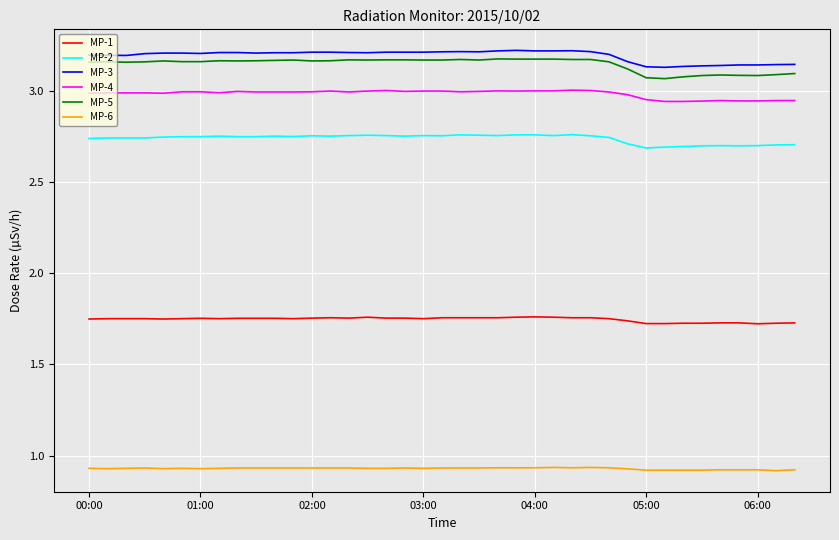

Which series has the largest range (max minus min)?

MP-5